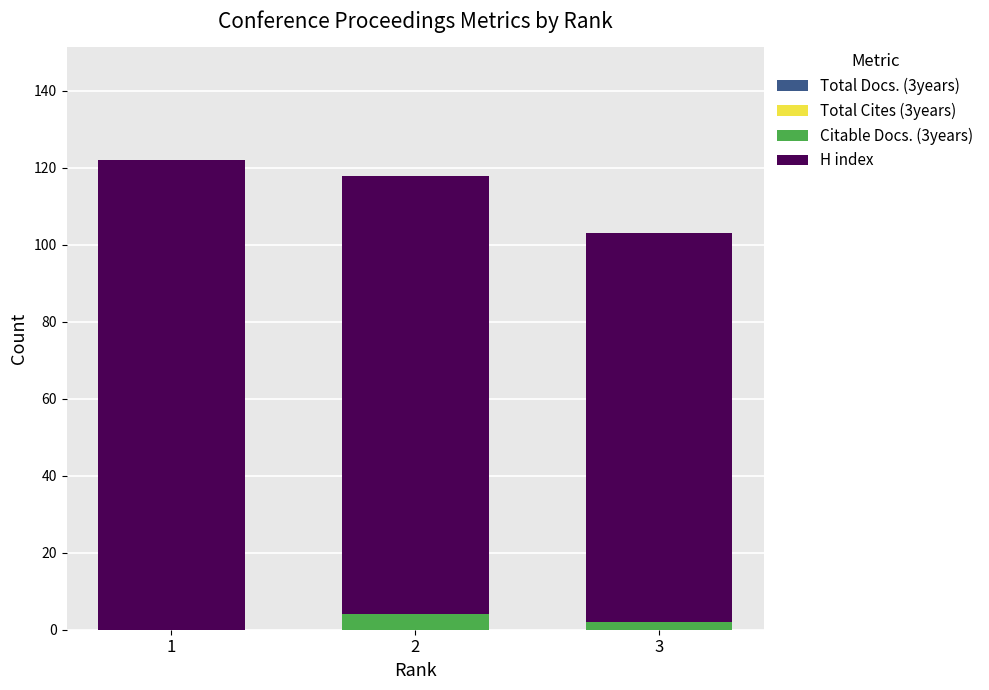

Count the number of categories in the chart.

3